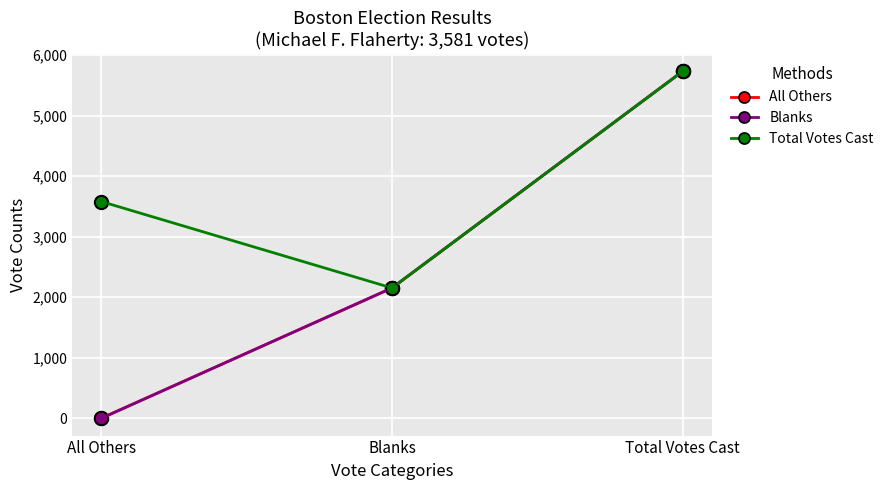

Is this an area chart (filled region under the line)?

No